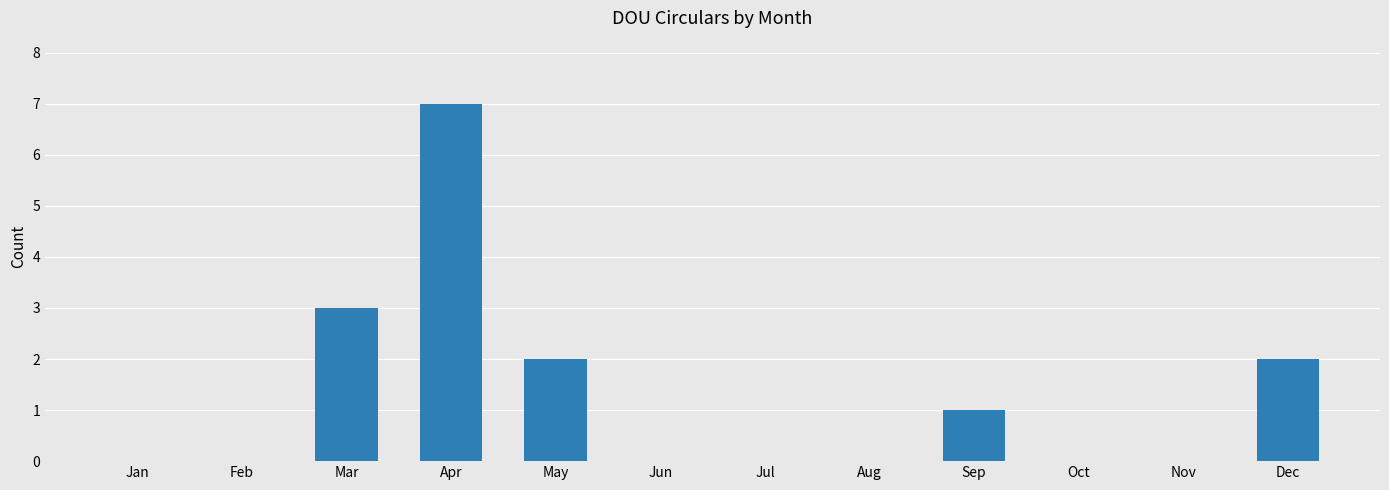

Count the number of categories in the chart.

12